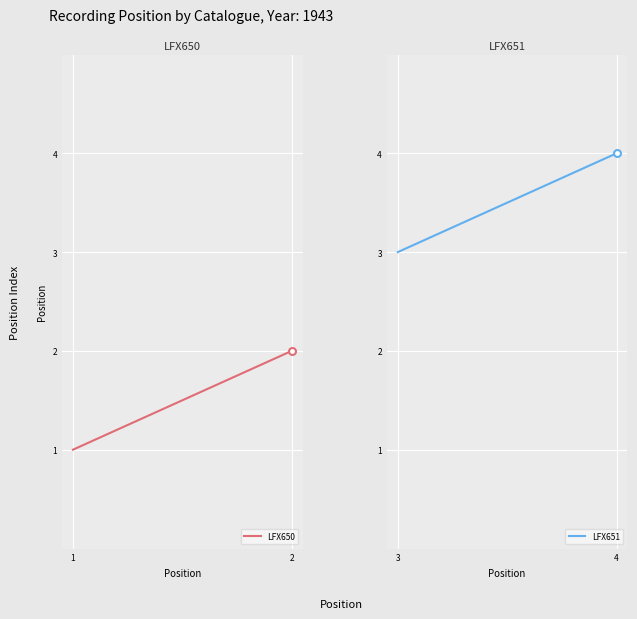

What is the minimum value for LFX651?

3